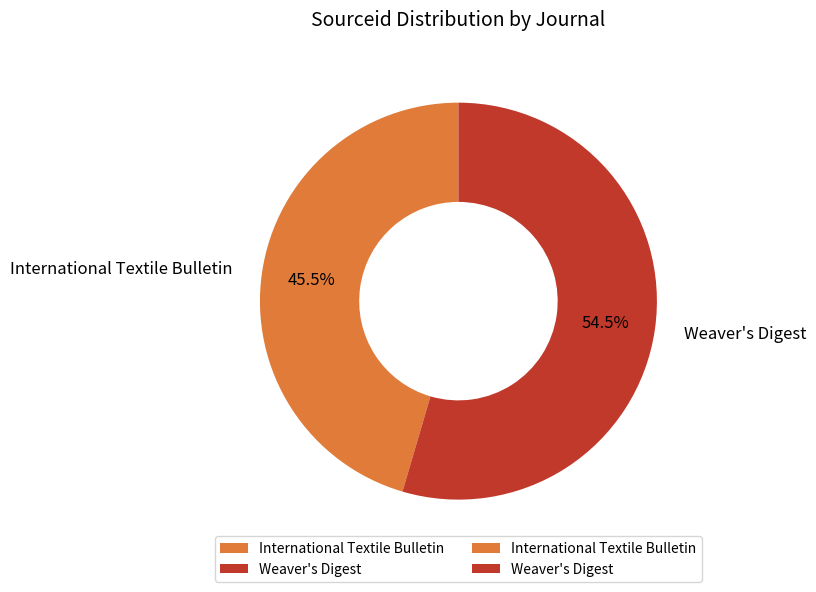

Which slice is the smallest?

International Textile Bulletin